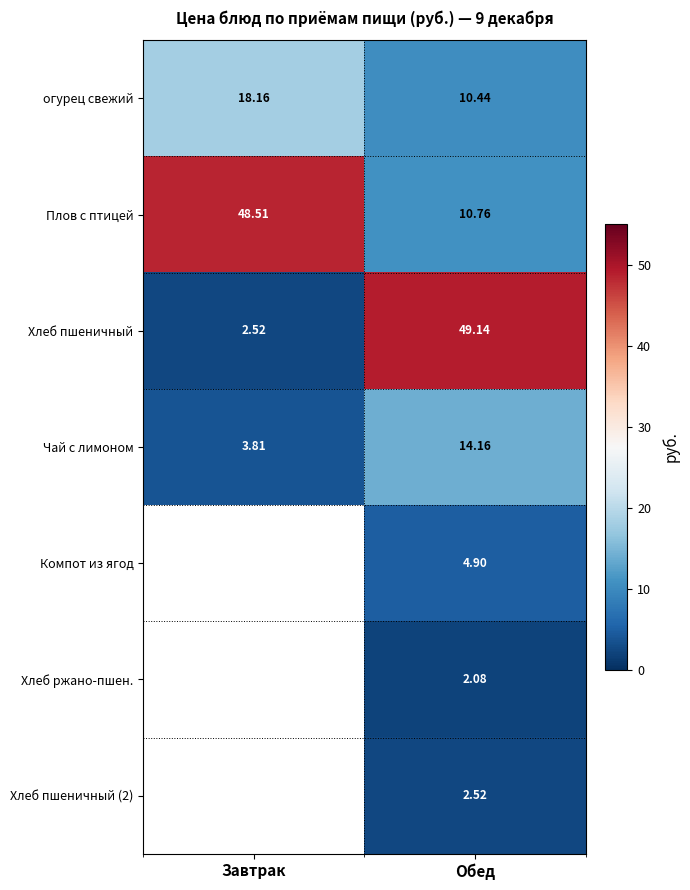

At how many categories does at least one series exceed 37?

2